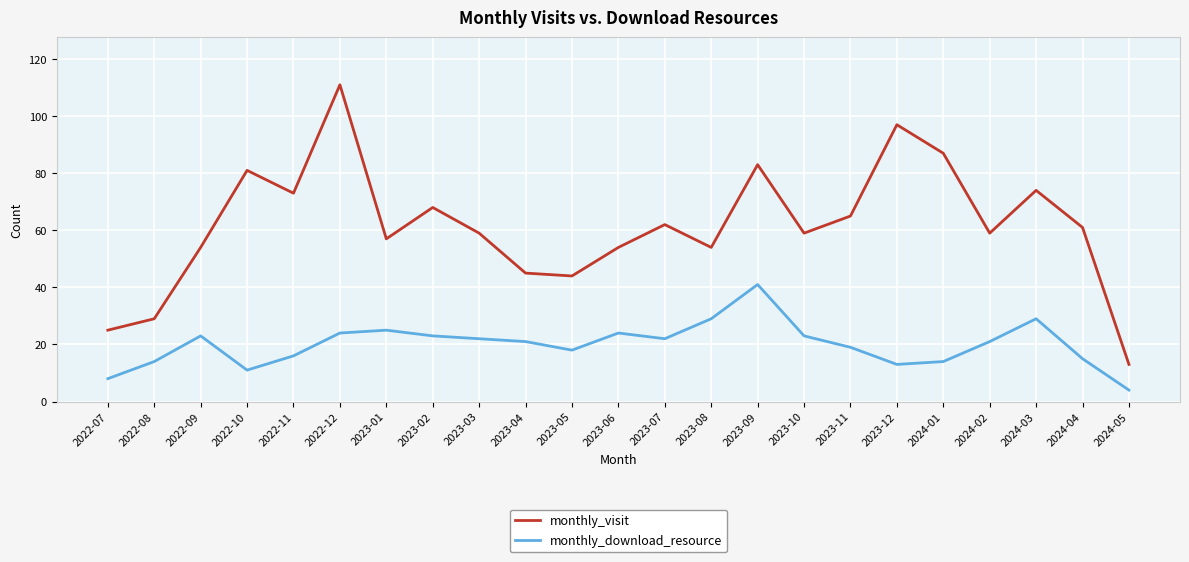

Reading left to right, transcribe all the data shown in this chart.

monthly_visit: 2022-07=25	2022-08=29	2022-09=54	2022-10=81	2022-11=73	2022-12=111	2023-01=57	2023-02=68	2023-03=59	2023-04=45	2023-05=44	2023-06=54	2023-07=62	2023-08=54	2023-09=83	2023-10=59	2023-11=65	2023-12=97	2024-01=87	2024-02=59	2024-03=74	2024-04=61	2024-05=13
monthly_download_resource: 2022-07=8	2022-08=14	2022-09=23	2022-10=11	2022-11=16	2022-12=24	2023-01=25	2023-02=23	2023-03=22	2023-04=21	2023-05=18	2023-06=24	2023-07=22	2023-08=29	2023-09=41	2023-10=23	2023-11=19	2023-12=13	2024-01=14	2024-02=21	2024-03=29	2024-04=15	2024-05=4